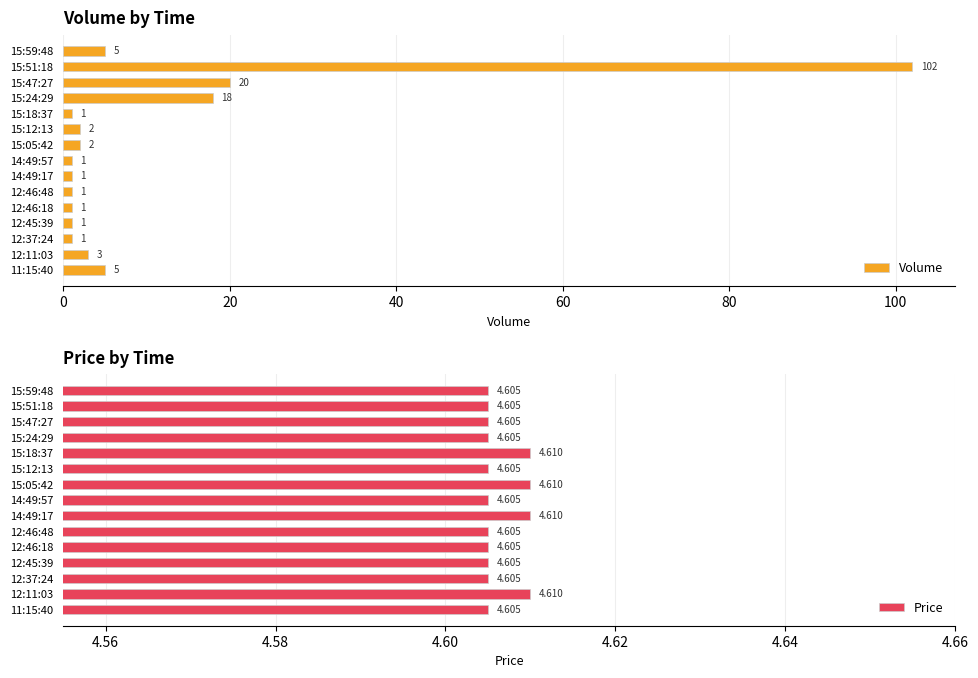

What is the sum of all Volume values?

164